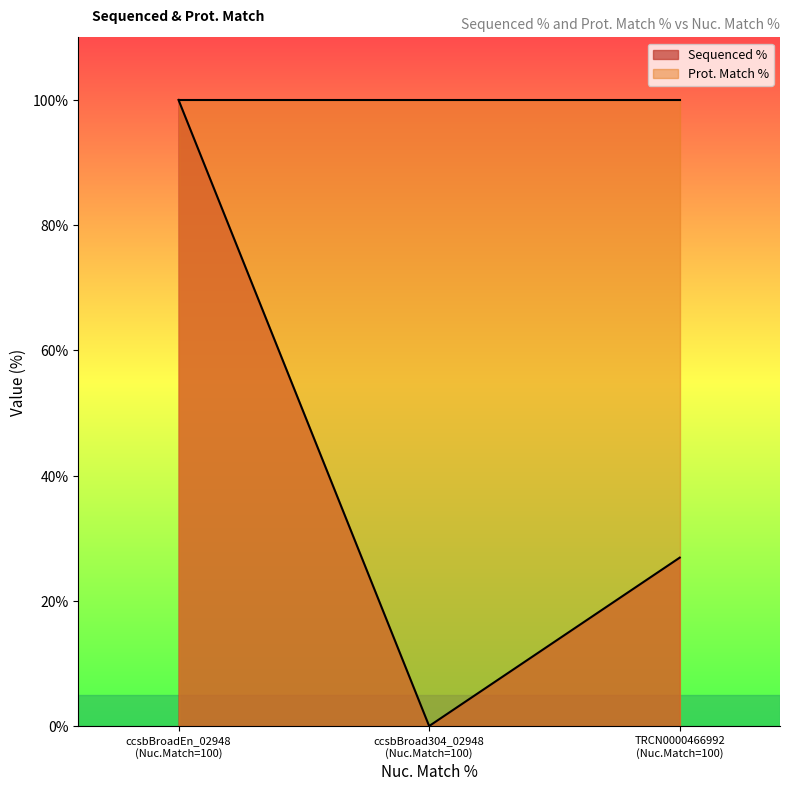

List the series in order of their overall mean, lowest first.

Sequenced %, Prot. Match %